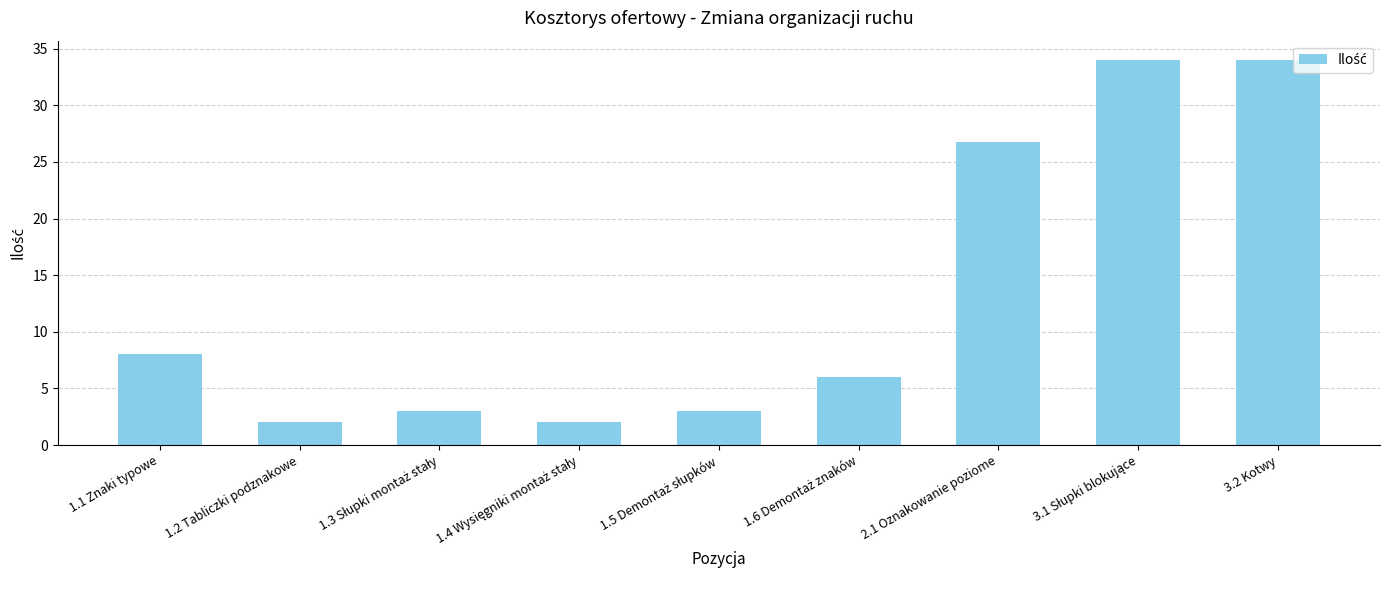

At which label does the data first exceed 6?

1.1 Znaki typowe